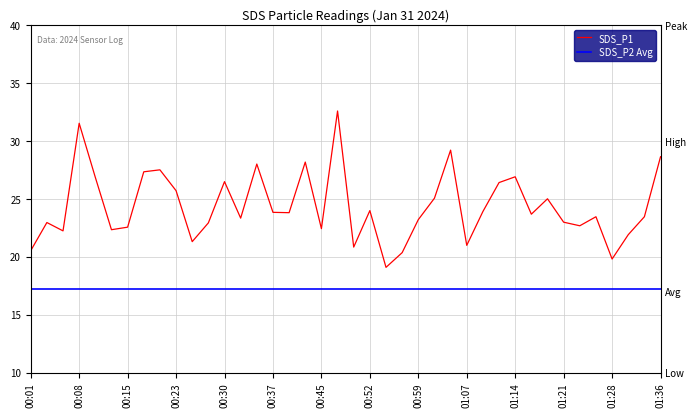

Which has a higher value, 01:36 or 00:59?

01:36